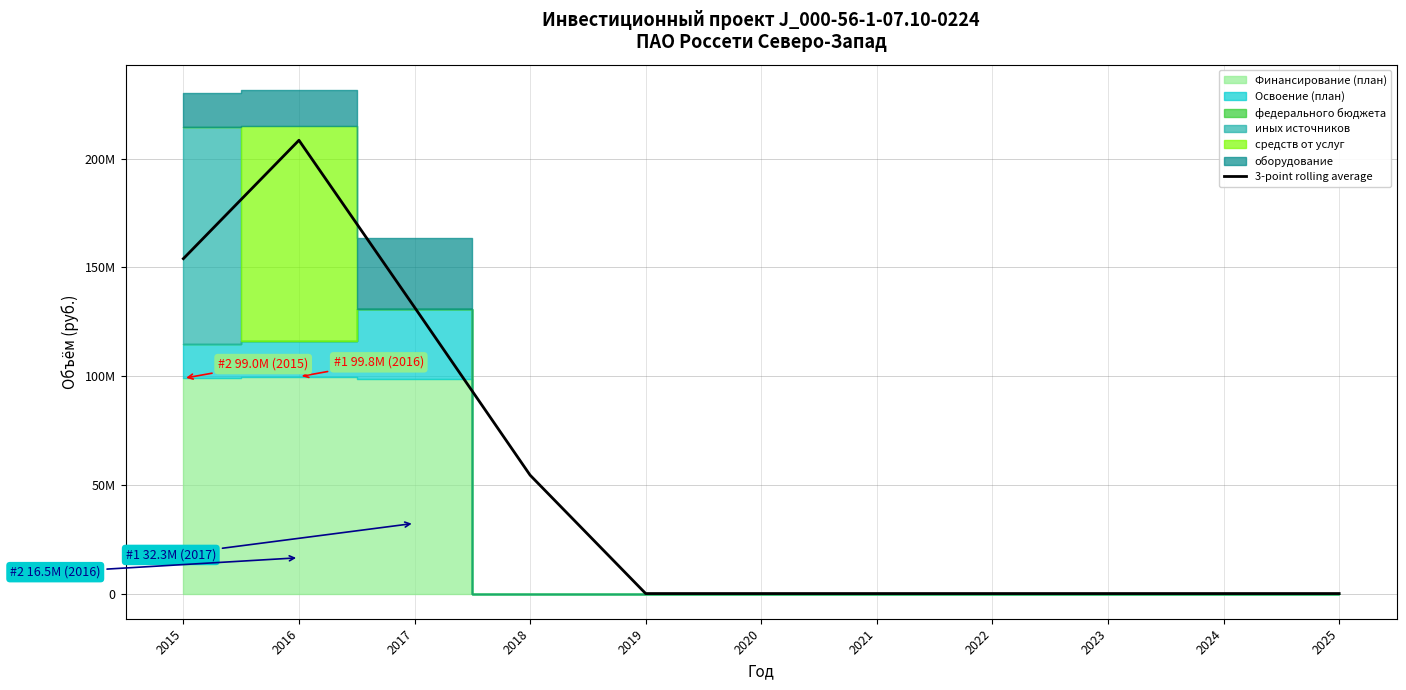

How many points are higher than both their immediate neighbors (excluding endpoints)?

1